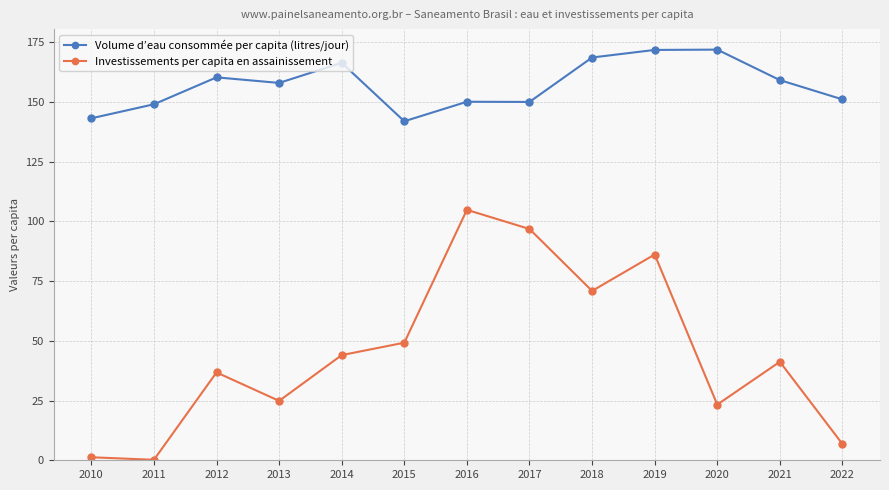

At 2017, list the series in order from smallest to largest.

Investissements per capita en assainissement, Volume d’eau consommée per capita (litres/jour)